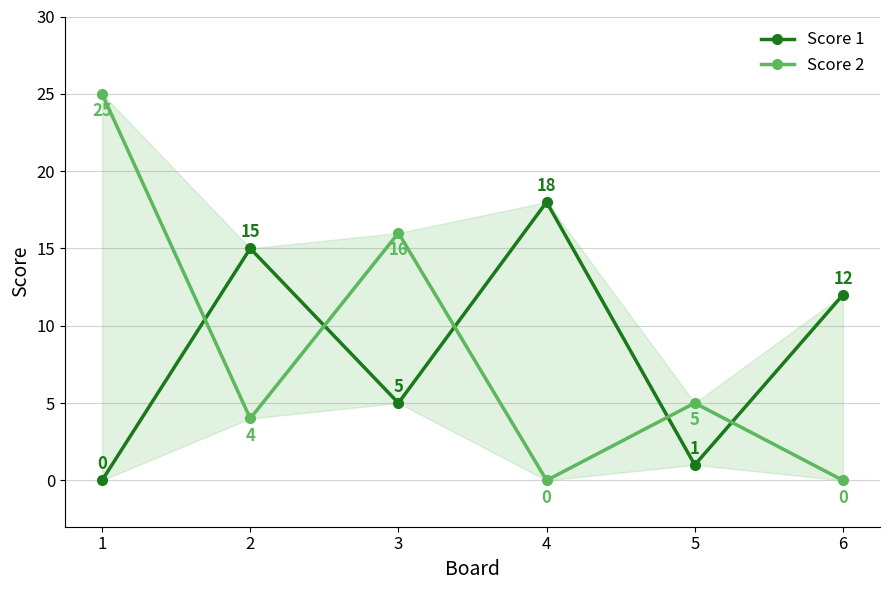

Rank the categories by Score 2 value from highest to lowest.

1, 3, 5, 2, 4, 6